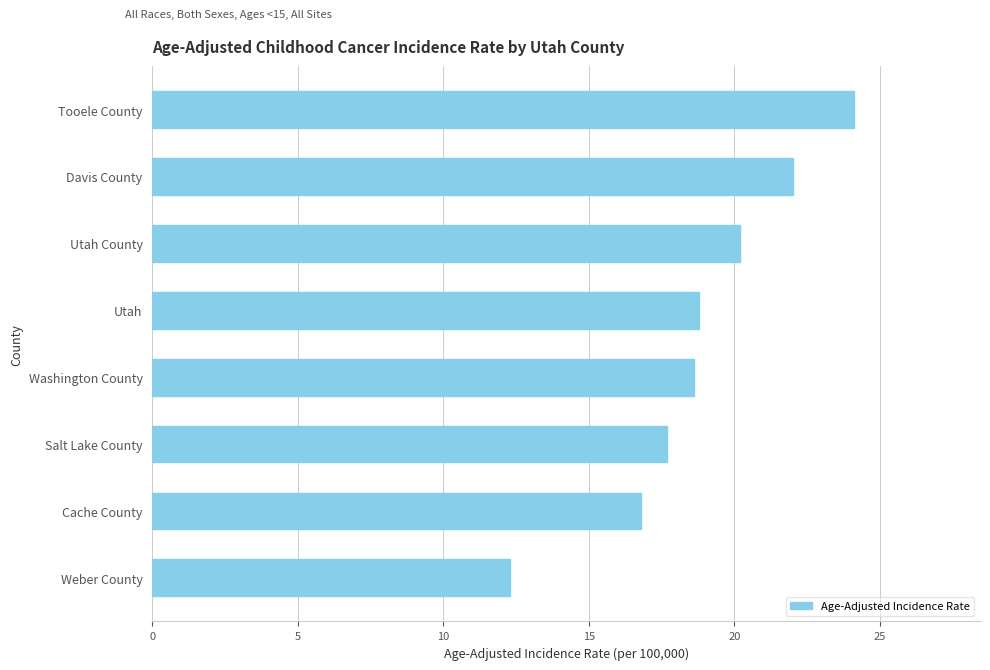

Reading bottom to top, what are all the values shown in this chart?

Weber County=12.3	Cache County=16.8	Salt Lake County=17.7	Washington County=18.6	Utah=18.8	Utah County=20.2	Davis County=22.0	Tooele County=24.1